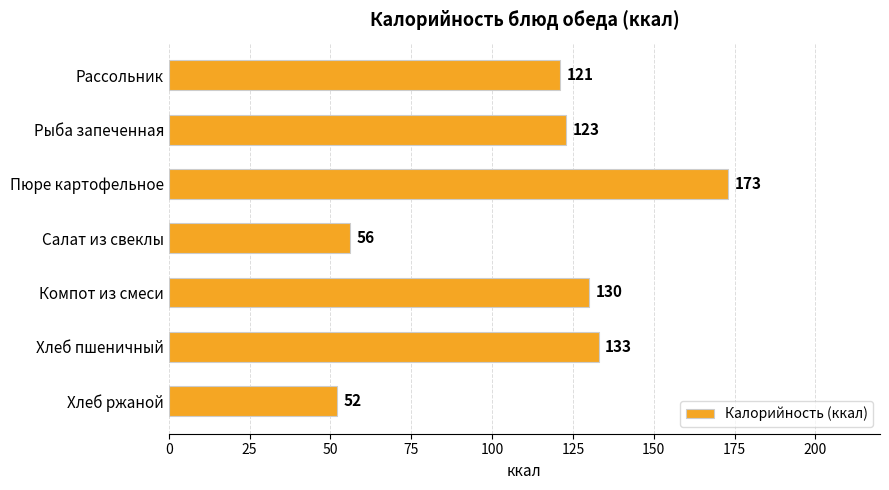

Where is the data nearest to the value 112?

Рассольник